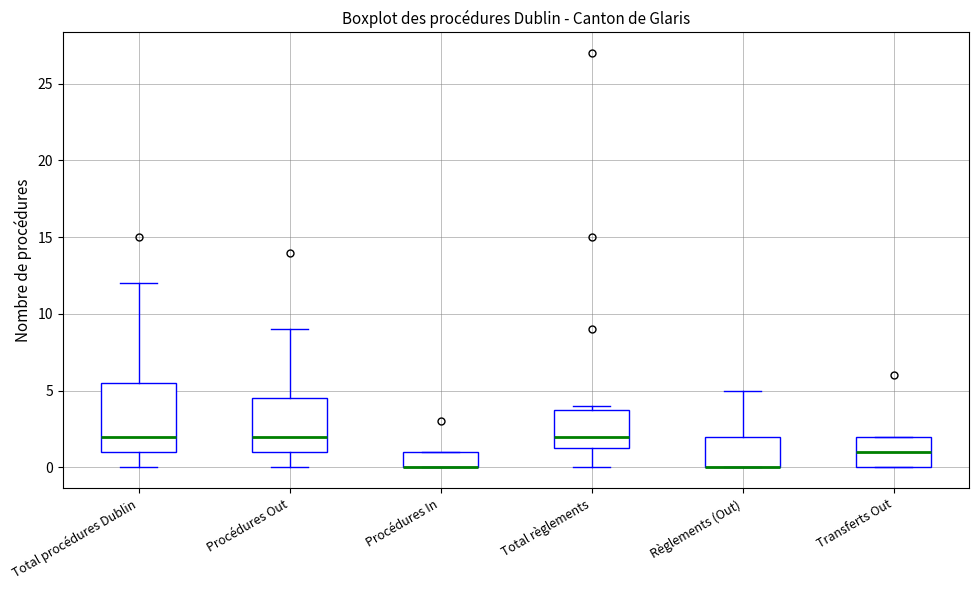

Which box is the tallest, from its lower edge to its upper edge?

Total procédures Dublin